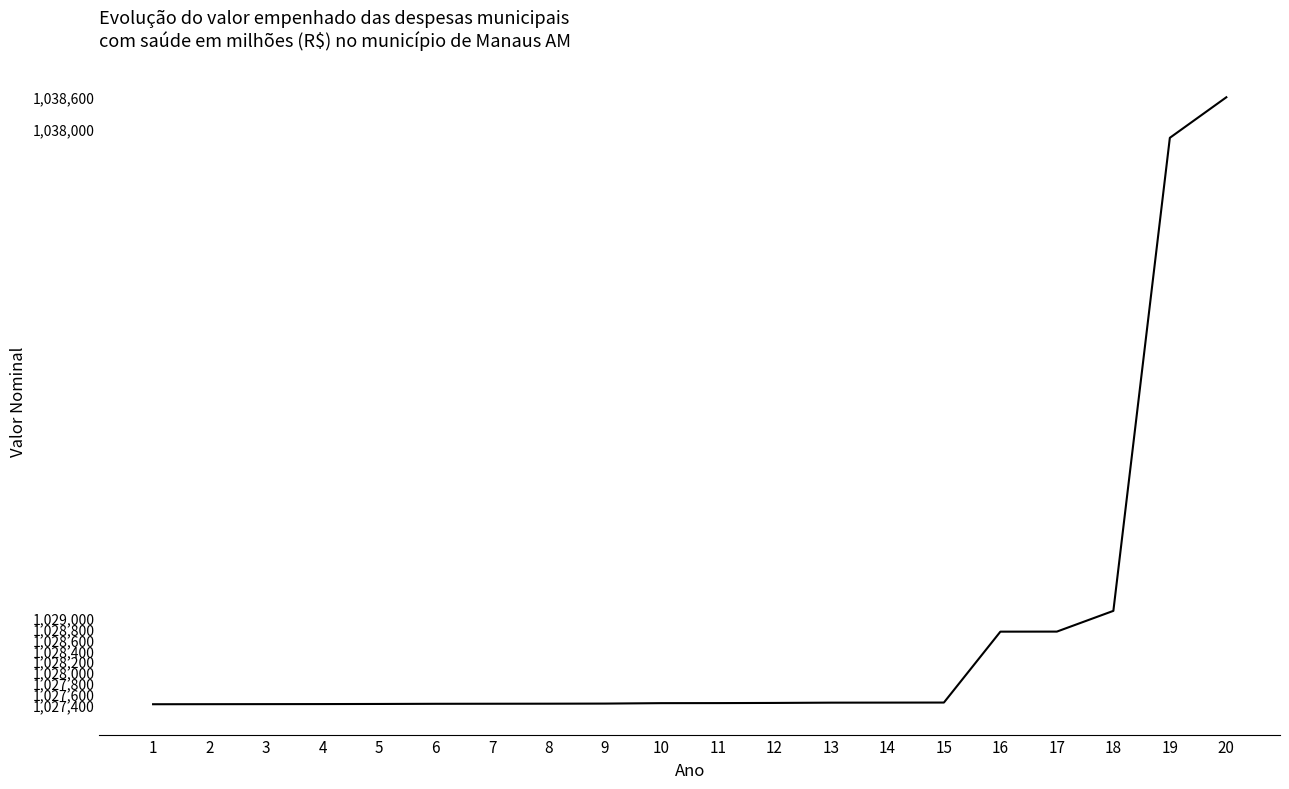

What is the smallest value displayed?

1027407